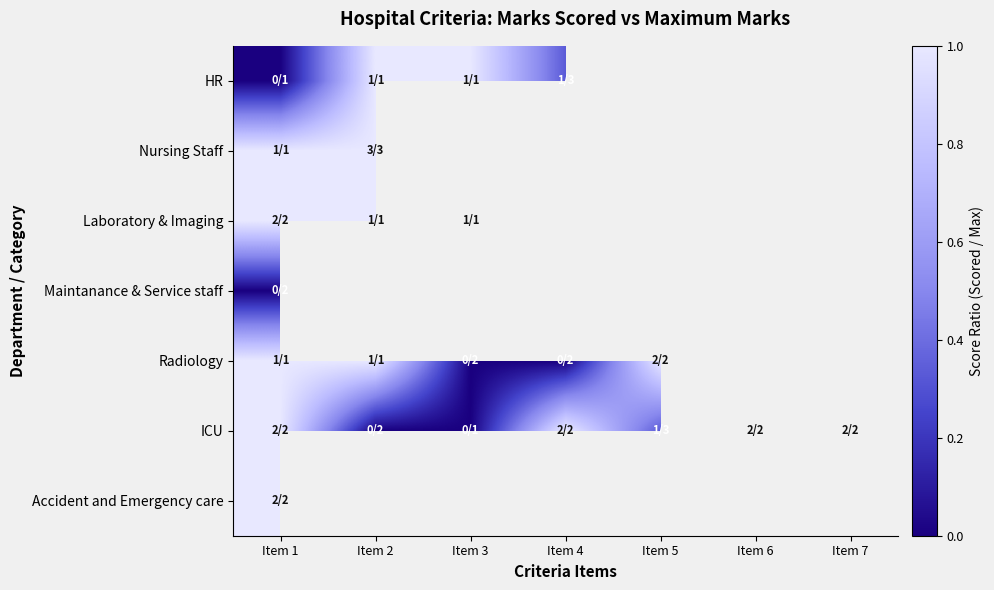

At how many categories does at least one series exceed 0?

7